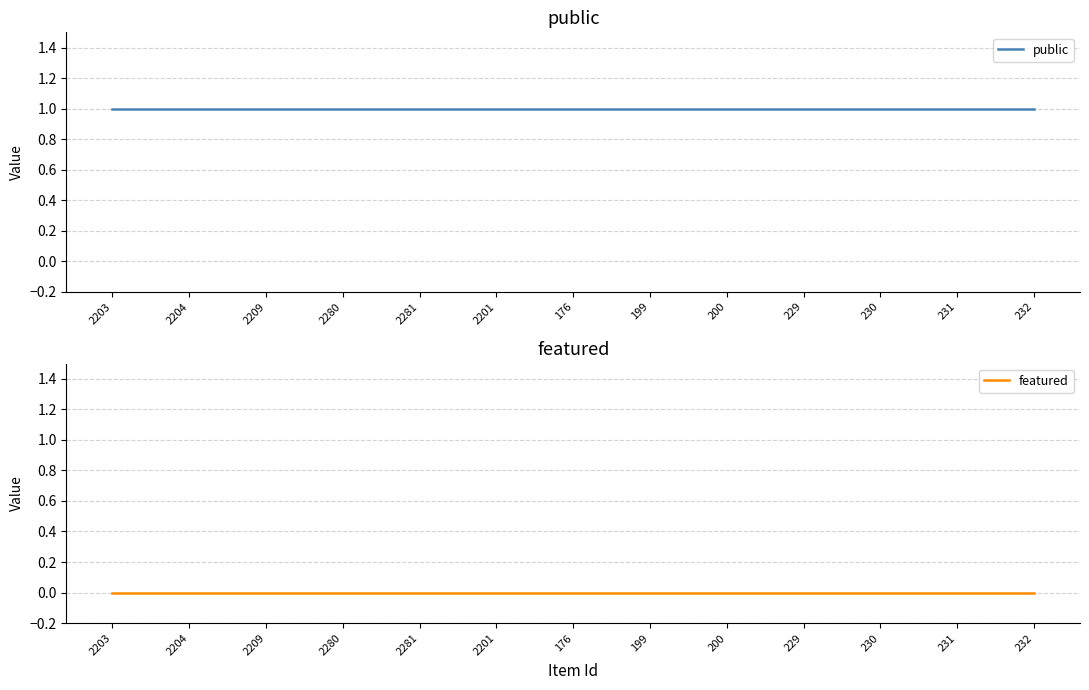

Which series has the largest range (max minus min)?

public